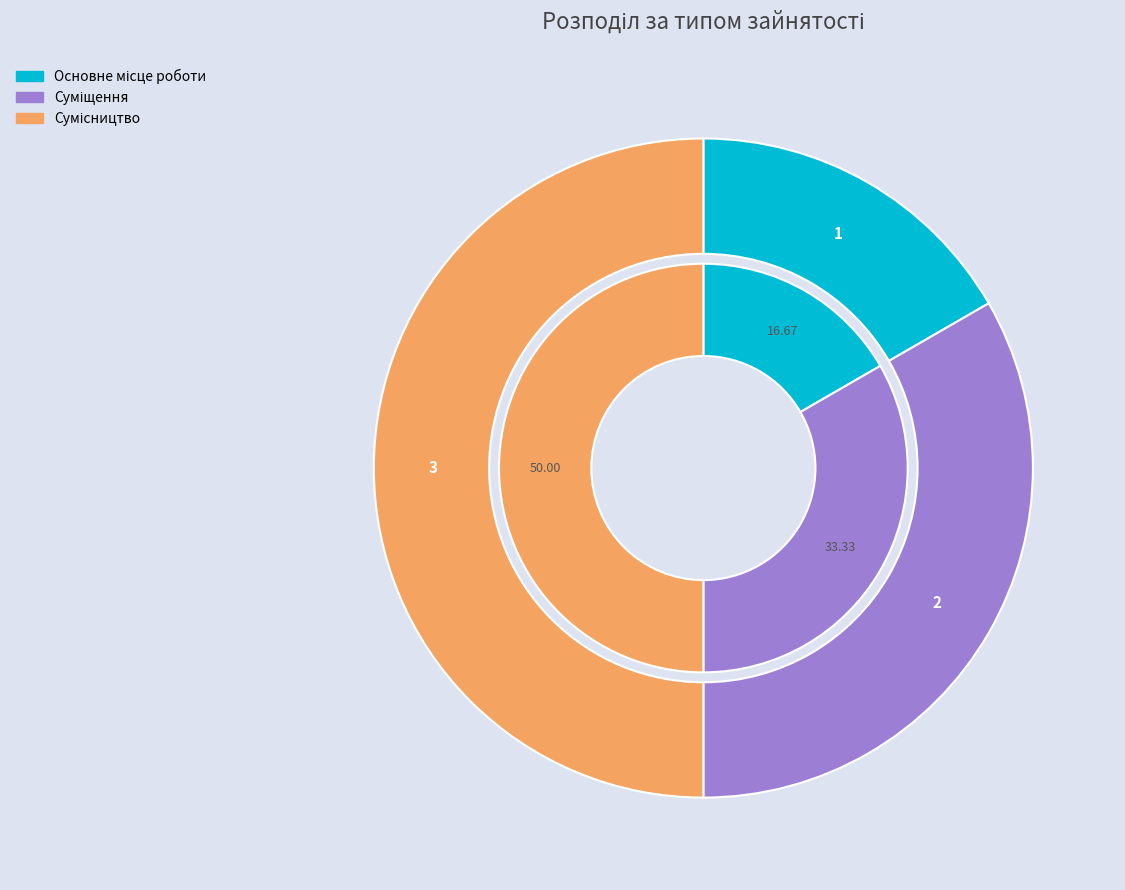

How many segments does this pie chart have?

3